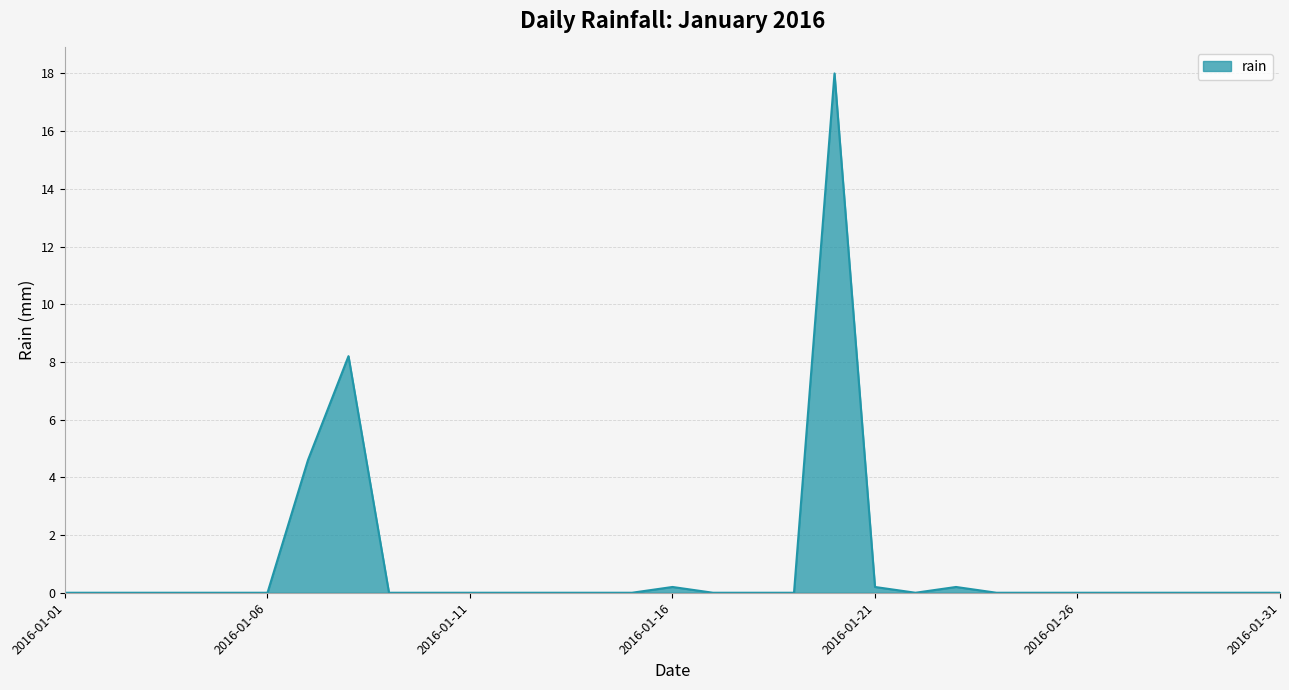

What is the difference between the maximum and minimum values?

18.0